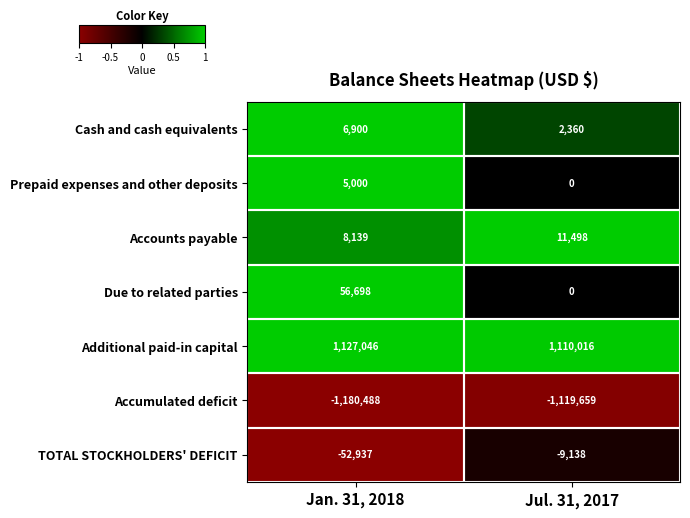

What is the sum of the Prepaid expenses and other deposits values at Jan. 31, 2018 and Jul. 31, 2017?

5000